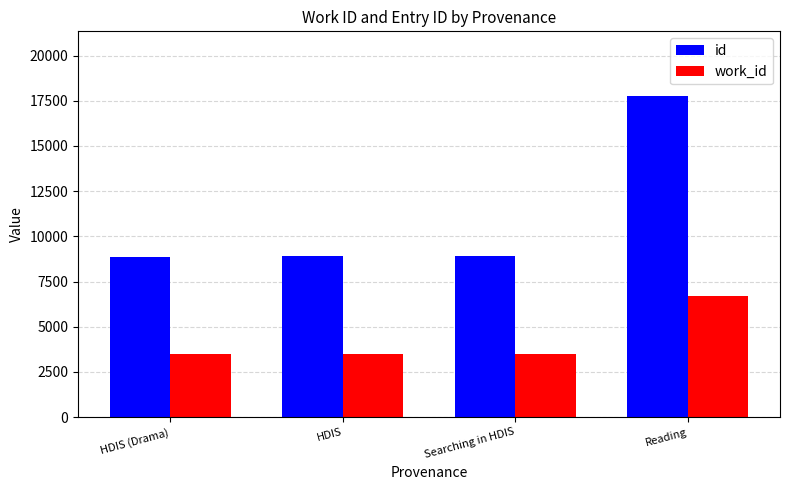

What is the difference between the maximum and minimum values in the work_id series?

3230